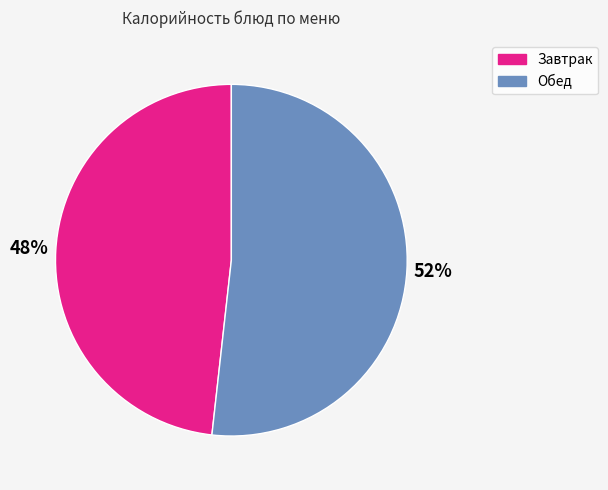

Is there any slice that represents more than half of the pie?

Yes